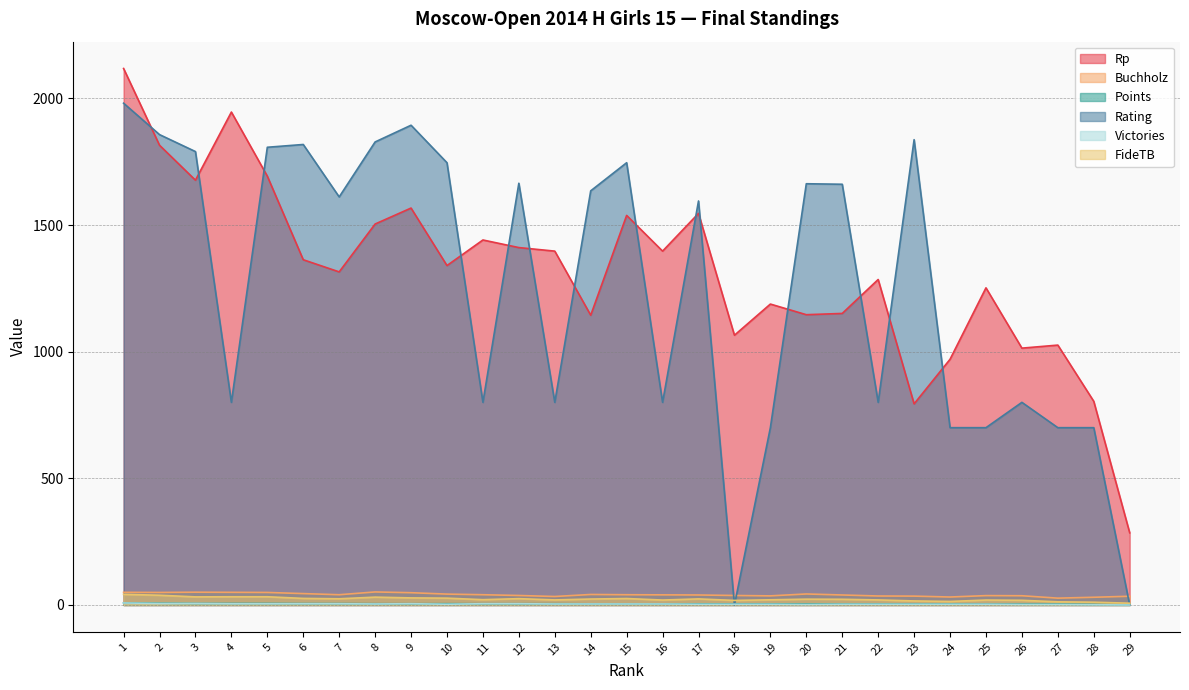

How many series are shown in this chart?

6